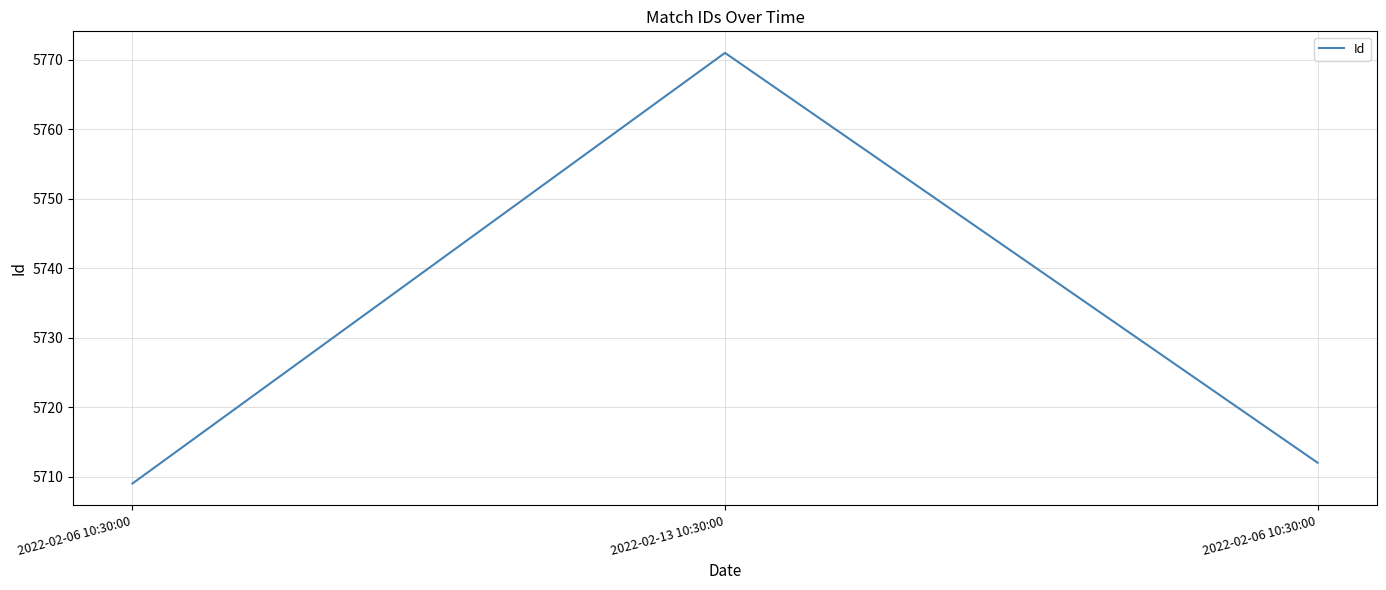

List the labels in order of value, smallest first.

2022-02-06 10:30:00, 2022-02-06 10:30:00, 2022-02-13 10:30:00